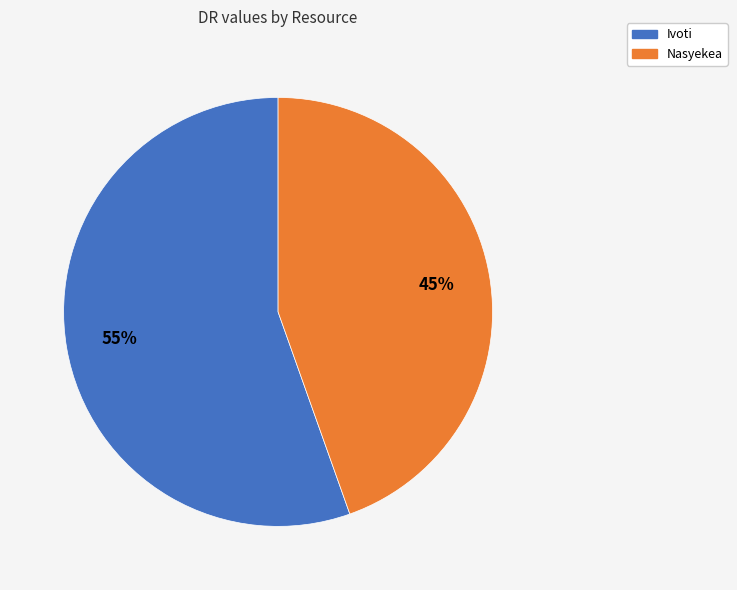

True or false: Ivoti accounts for 55% of the total.

True